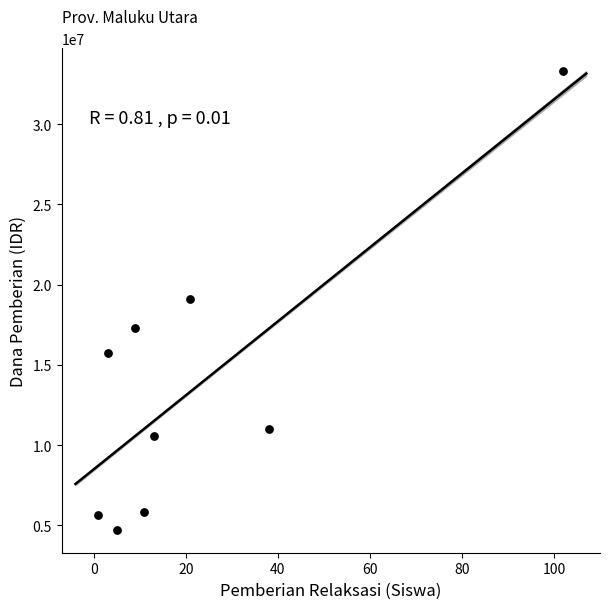

What is the average Y value?

13700000